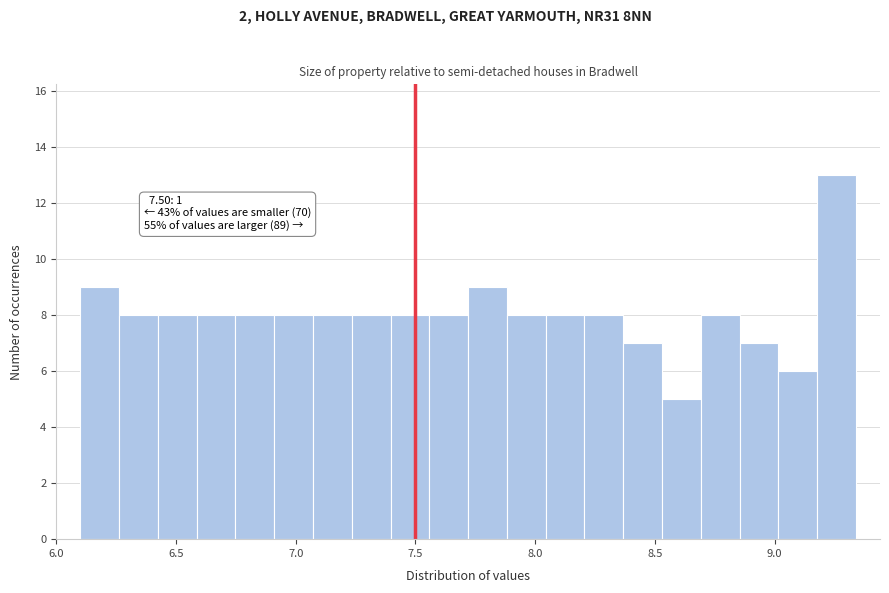

Read against the x-axis, roughly where is the centre of the tallest bar?

9.25